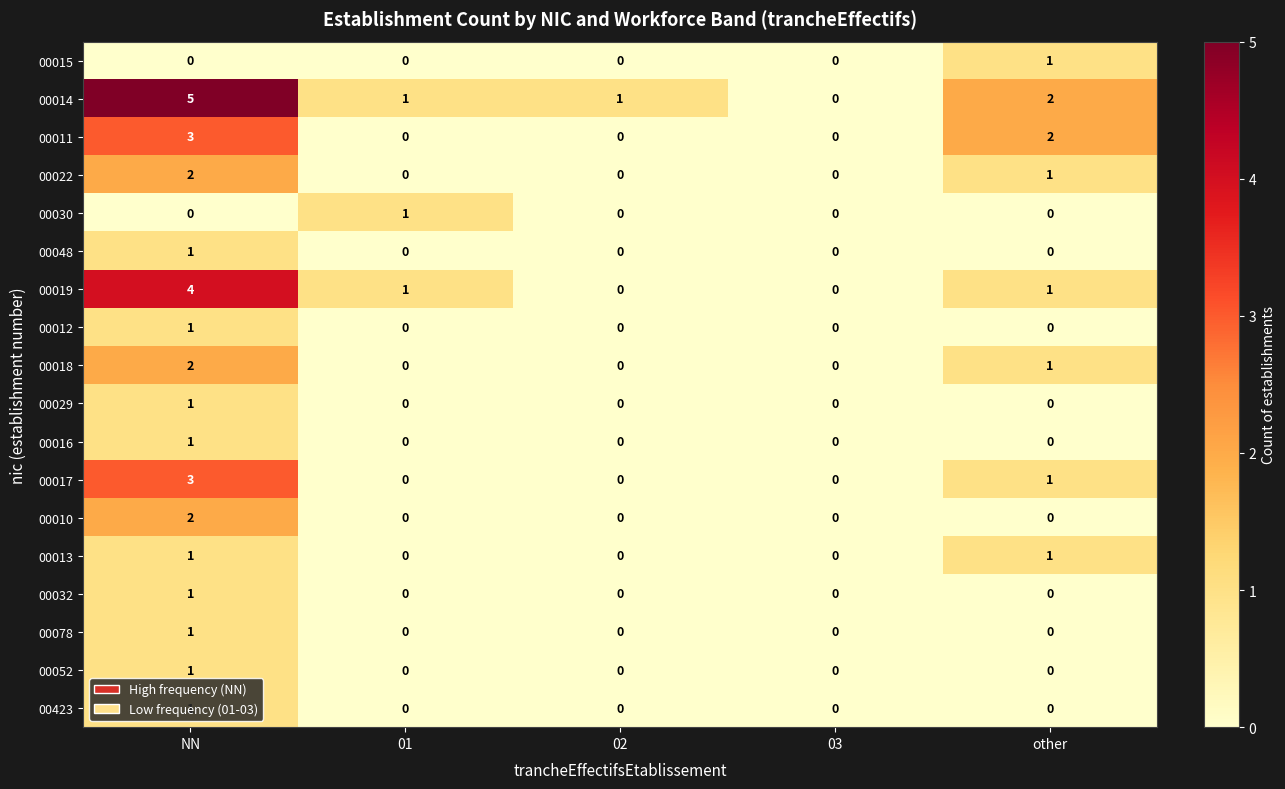

How many series are shown in this chart?

18